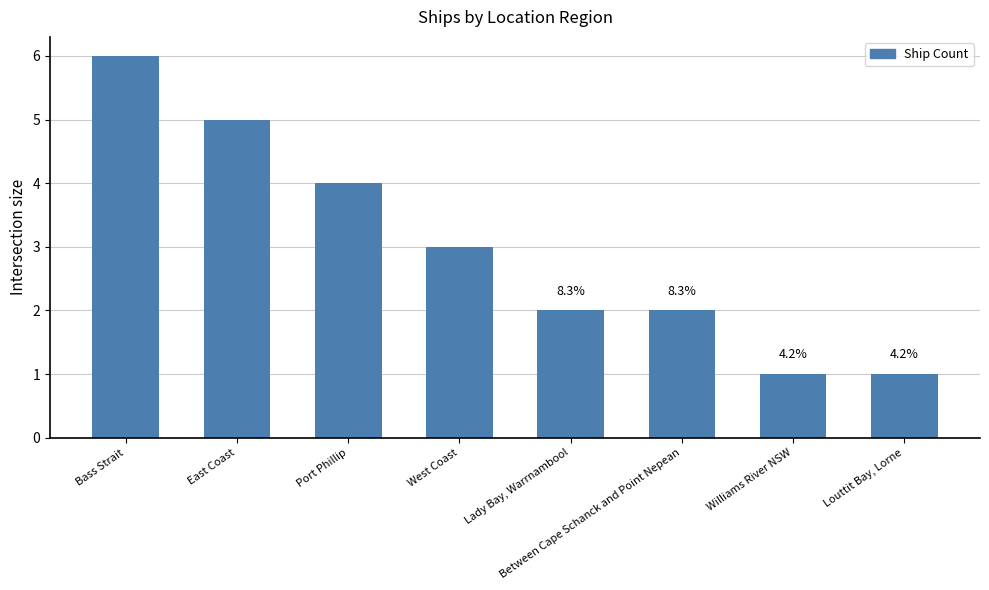

What is the greatest value displayed?

6